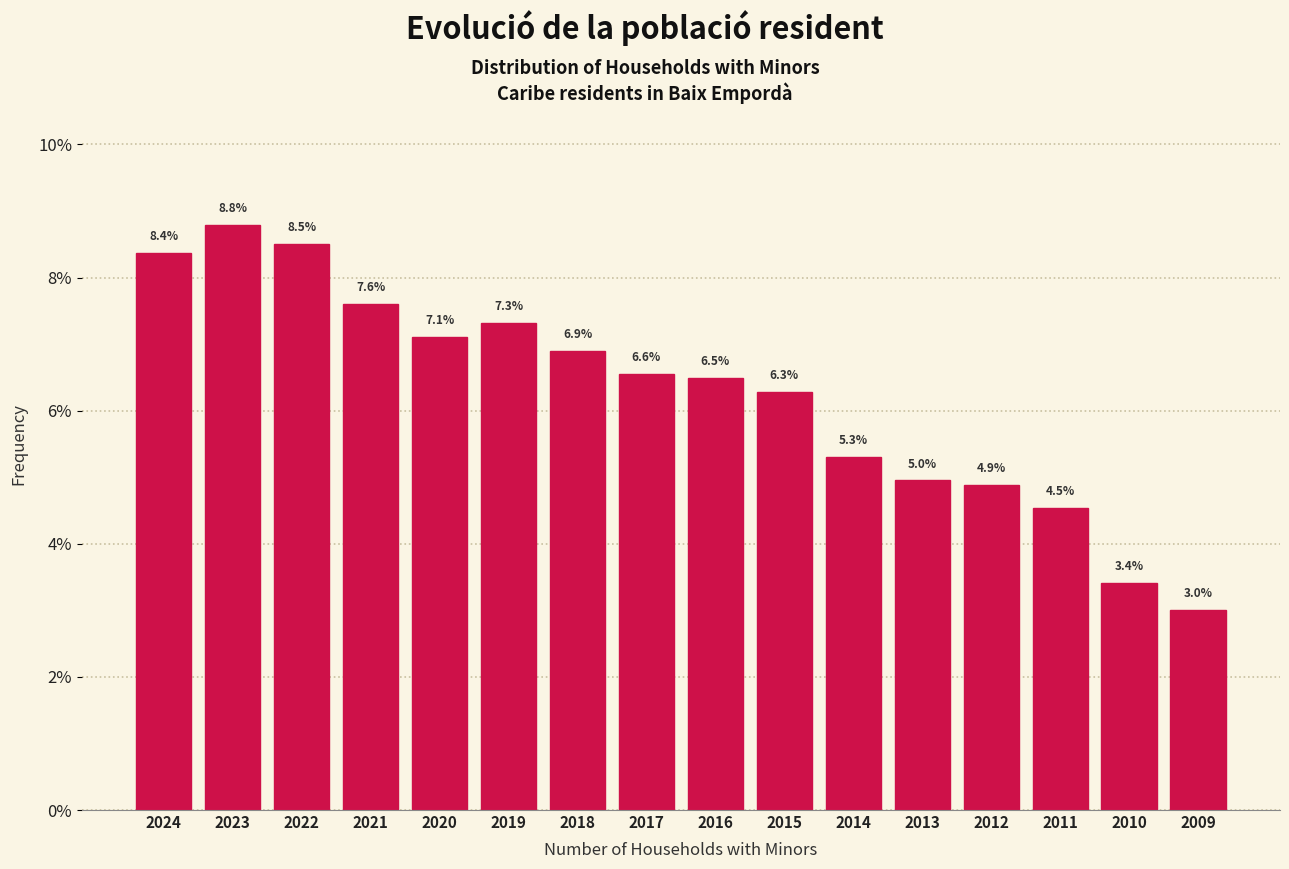

Reading left to right, what are all the values shown in this chart?

2024=8.4	2023=8.8	2022=8.5	2021=7.6	2020=7.1	2019=7.3	2018=6.9	2017=6.6	2016=6.5	2015=6.3	2014=5.3	2013=5.0	2012=4.9	2011=4.5	2010=3.4	2009=3.0